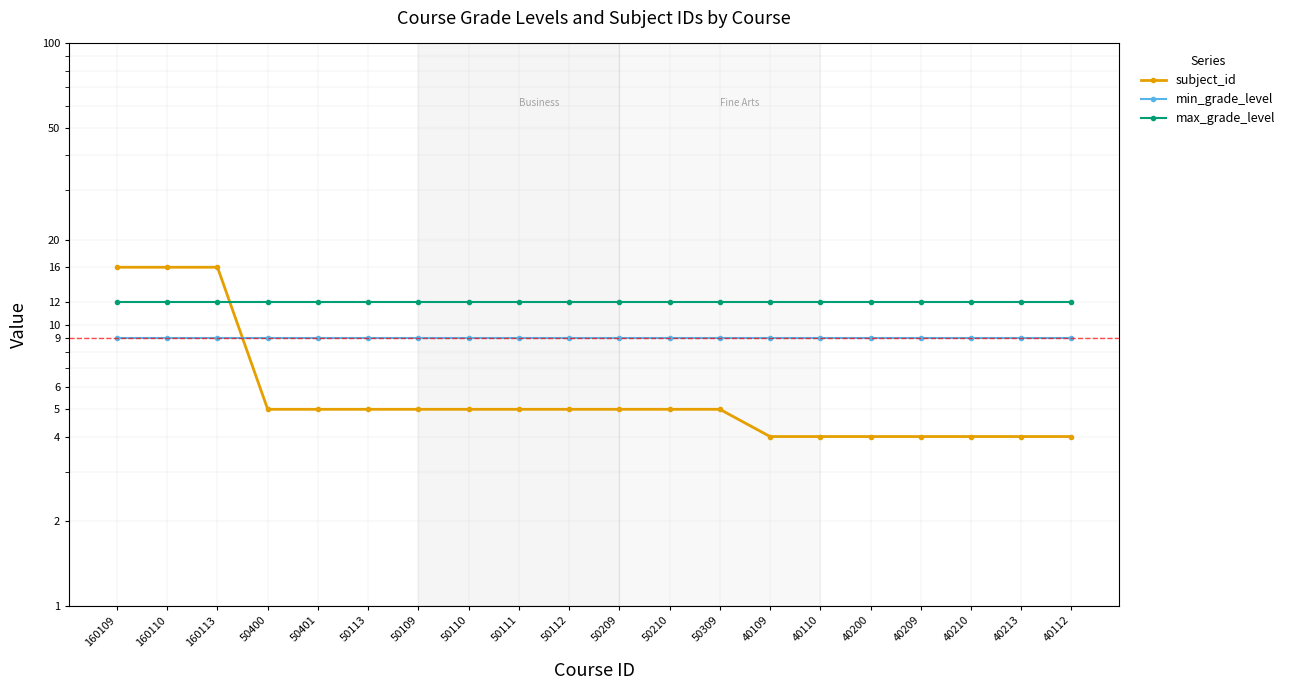

Reading left to right, list all the values displayed in this chart.

subject_id: 16	16	16	5	5	5	5	5	5	5	5	5	5	4	4	4	4	4	4	4
min_grade_level: 9	9	9	9	9	9	9	9	9	9	9	9	9	9	9	9	9	9	9	9
max_grade_level: 12	12	12	12	12	12	12	12	12	12	12	12	12	12	12	12	12	12	12	12